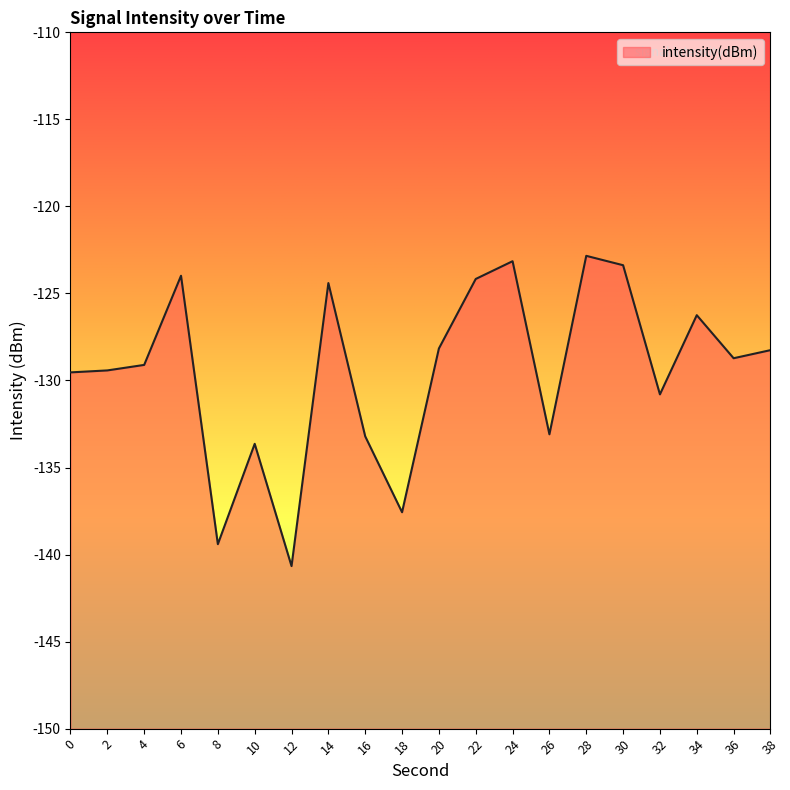

What is the greatest value displayed?

-122.8